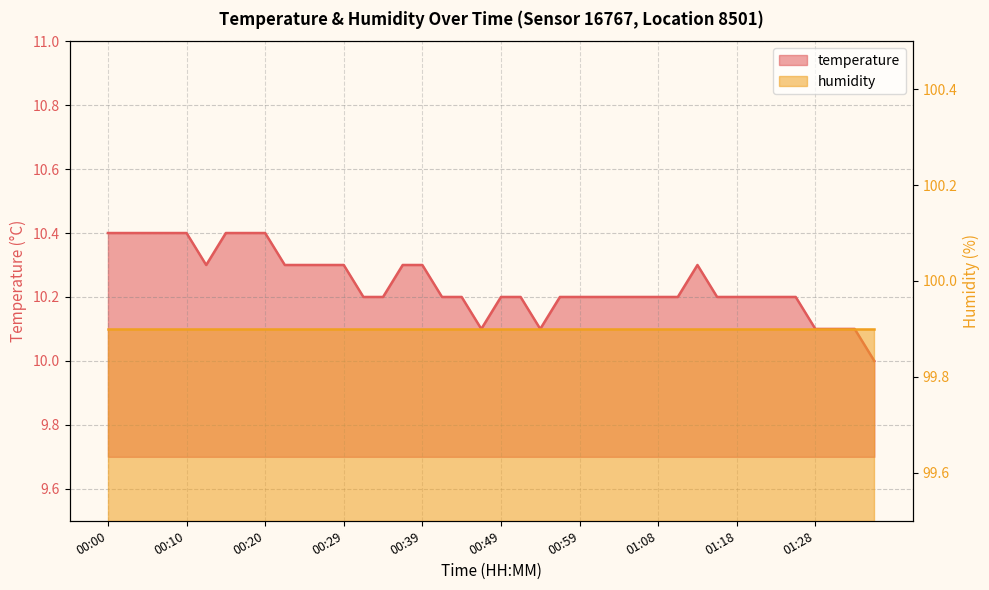

What is the sum of all values?

409.7